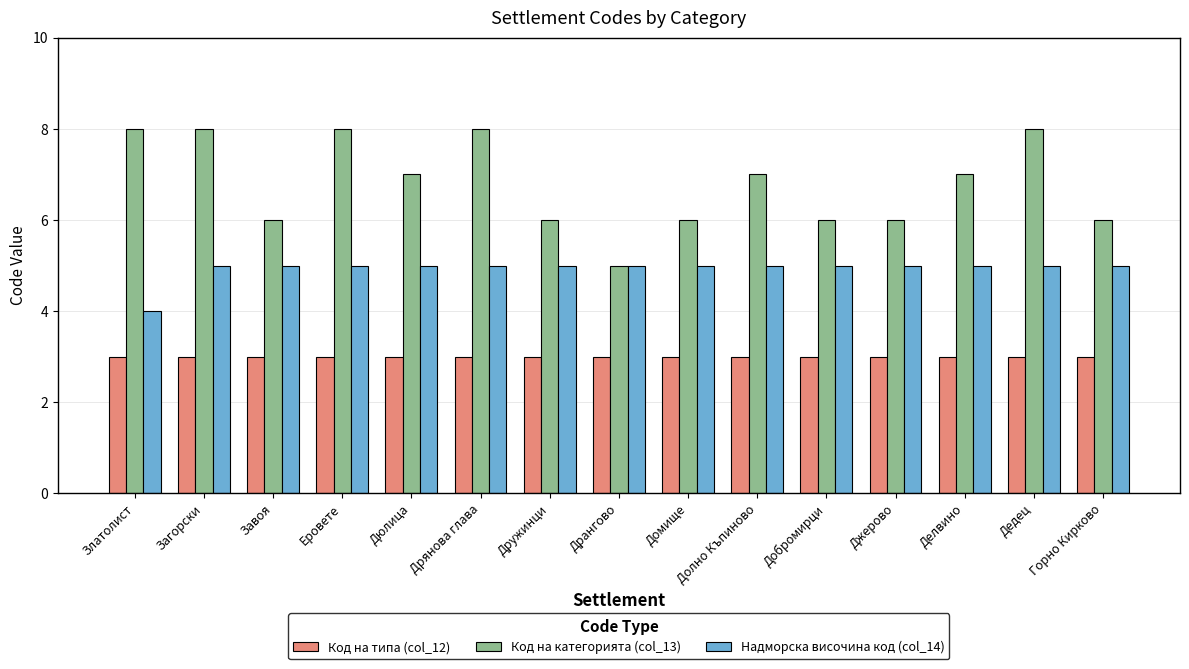

How many data points does each series have?

15